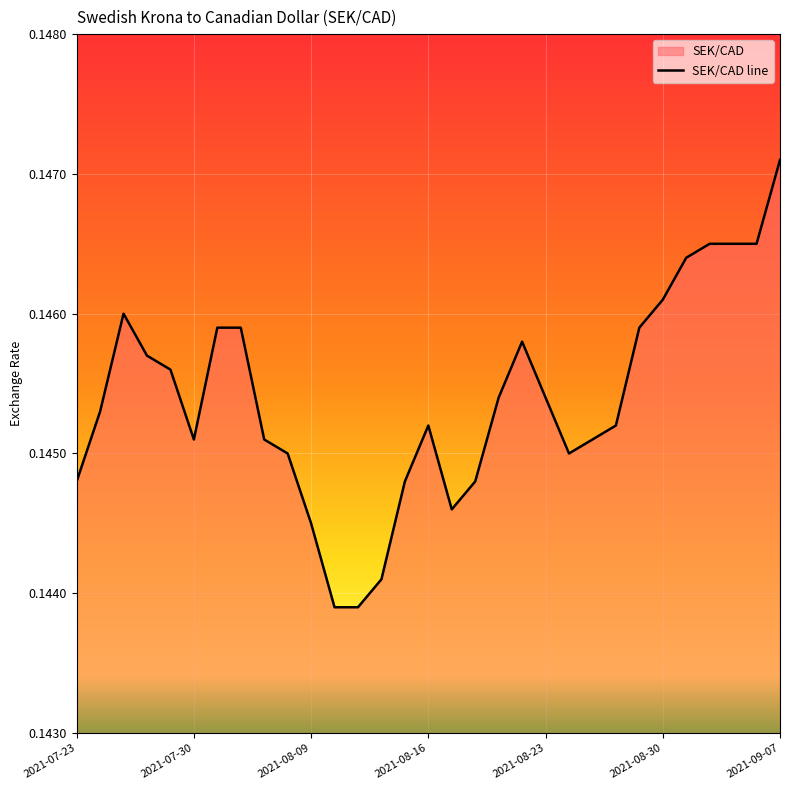

Reading left to right, transcribe all the data shown in this chart.

0.1	0.1	0.1	0.1	0.1	0.1	0.1	0.1	0.1	0.1	0.1	0.1	0.1	0.1	0.1	0.1	0.1	0.1	0.1	0.1	0.1	0.1	0.1	0.1	0.1	0.1	0.1	0.1	0.1	0.1	0.1